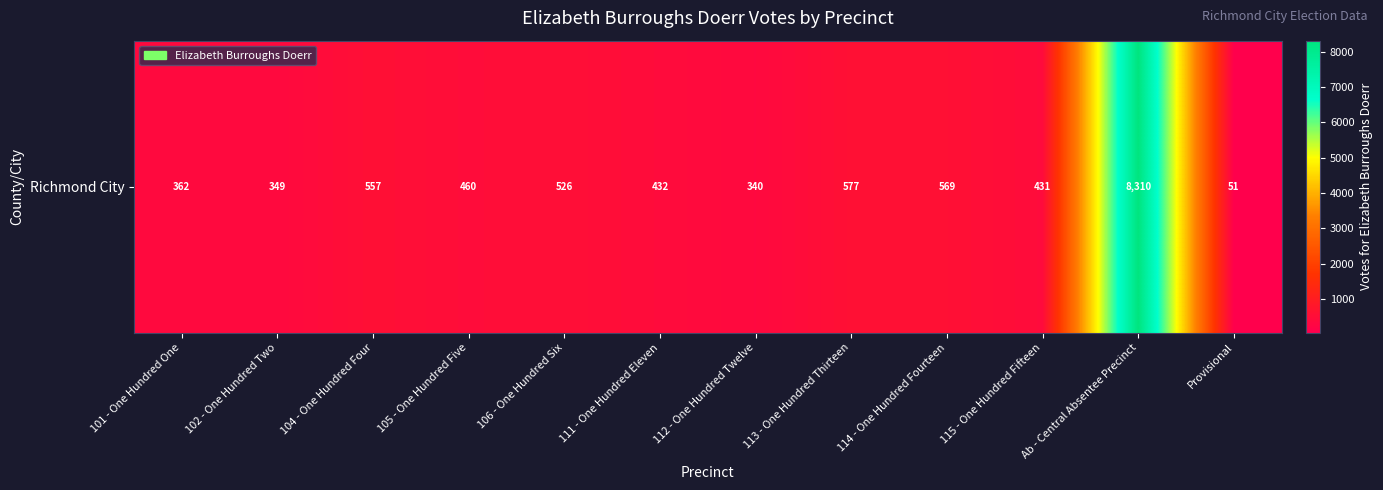

Reading left to right, transcribe all the data shown in this chart.

362	349	557	460	526	432	340	577	569	431	8310	51